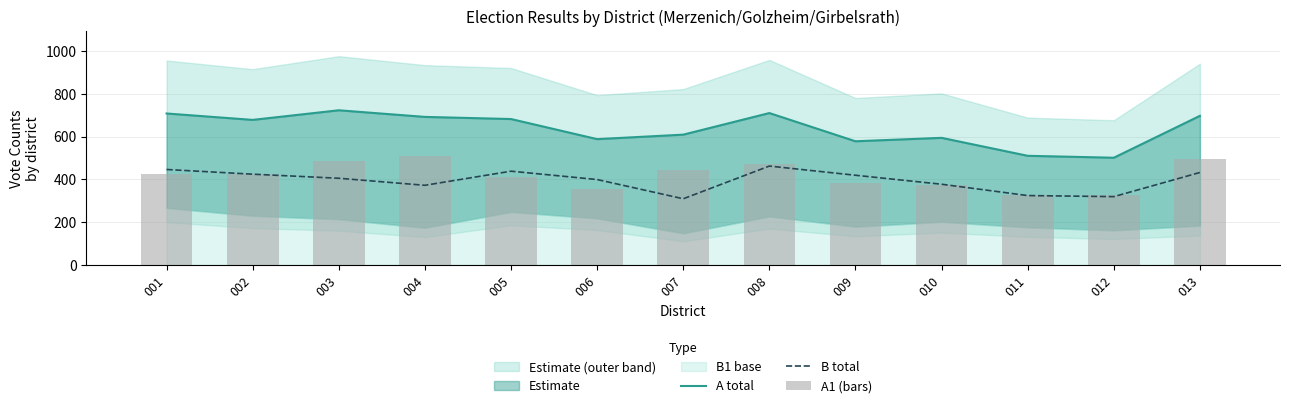

At how many categories does at least one series exceed 614?

7